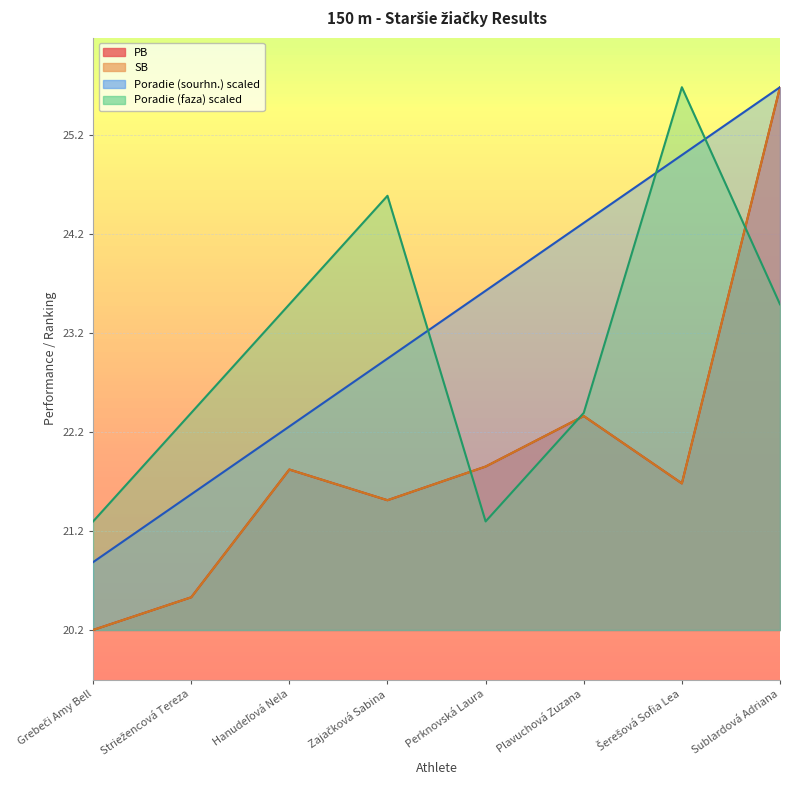

Is it true that Poradie (sourhn.) equals 35.1 at Perknovská Laura?

False